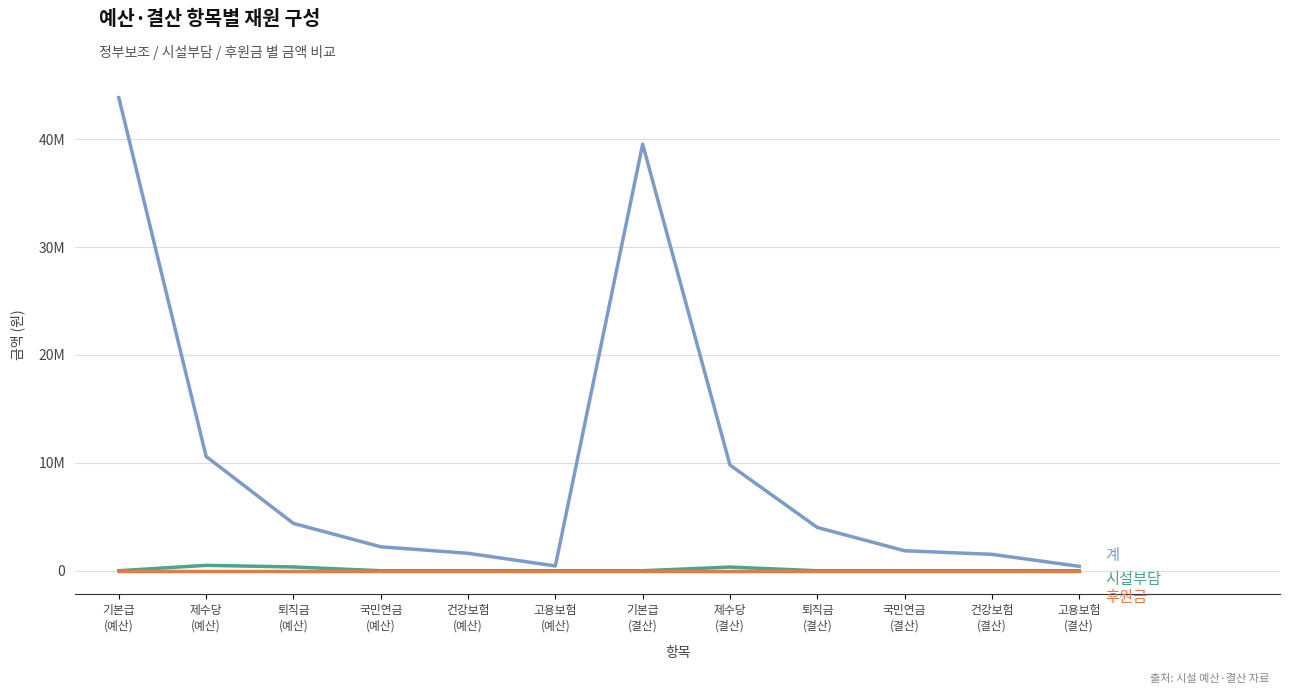

Does the chart have visible grid lines?

Yes